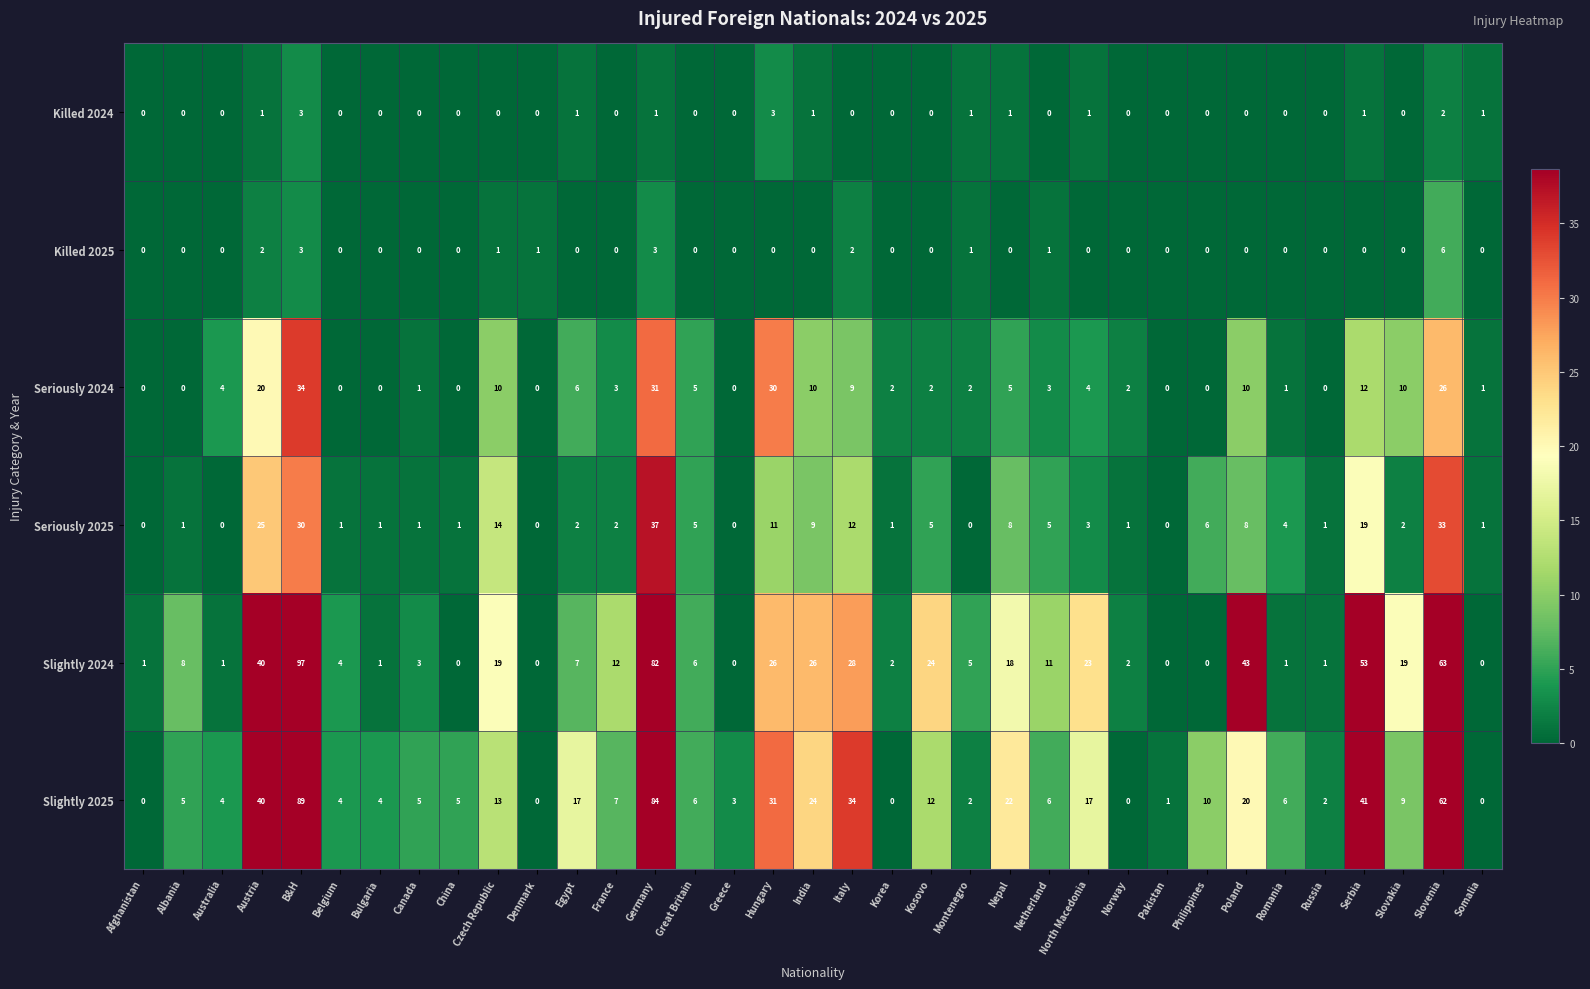

Count the number of categories in the chart.

35